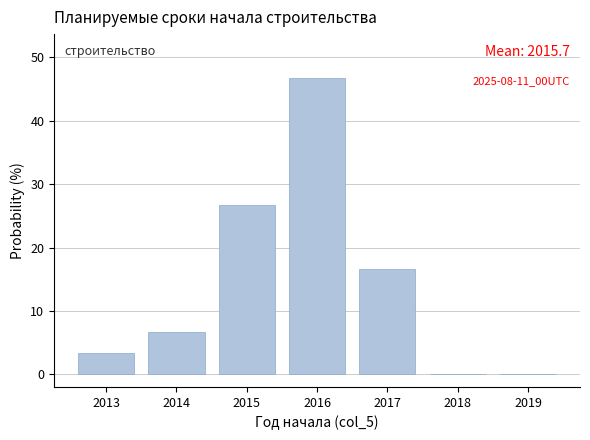

Over which range of the x-axis is the bar tallest?

2015.5 to 2016.5